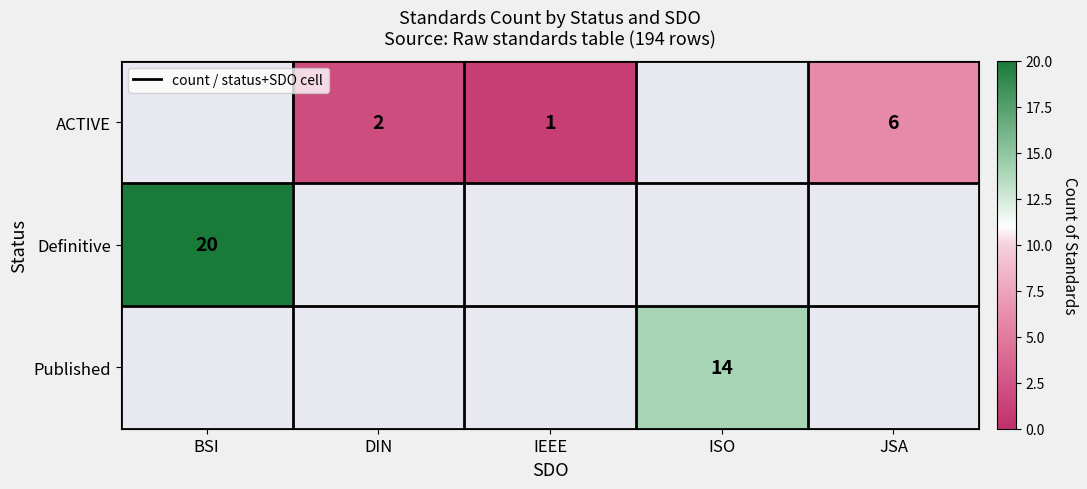

The value of Definitive at BSI is 30. True or false?

False